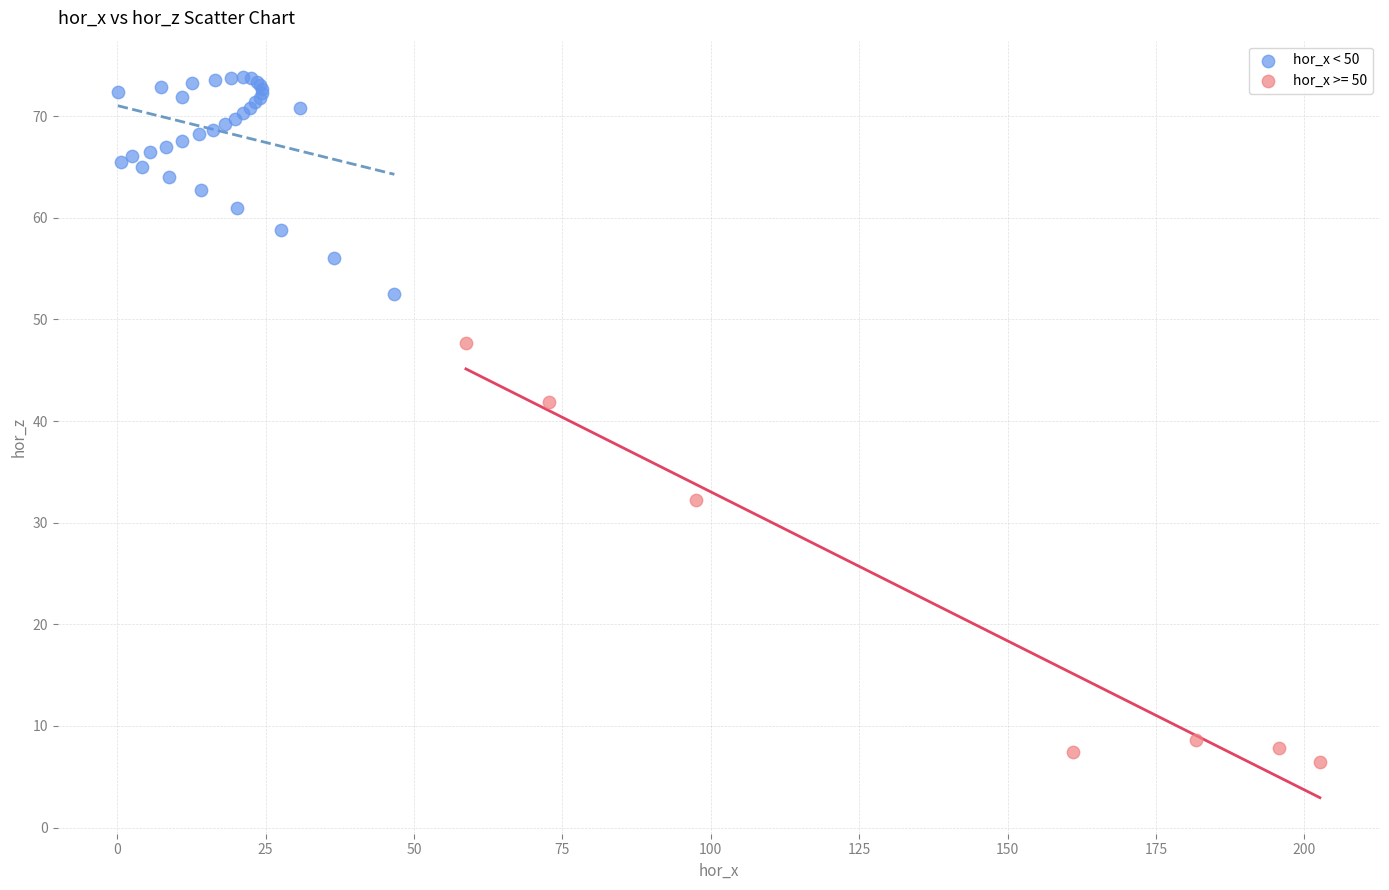

Which series has the widest spread of Y values?

hor_x >= 50